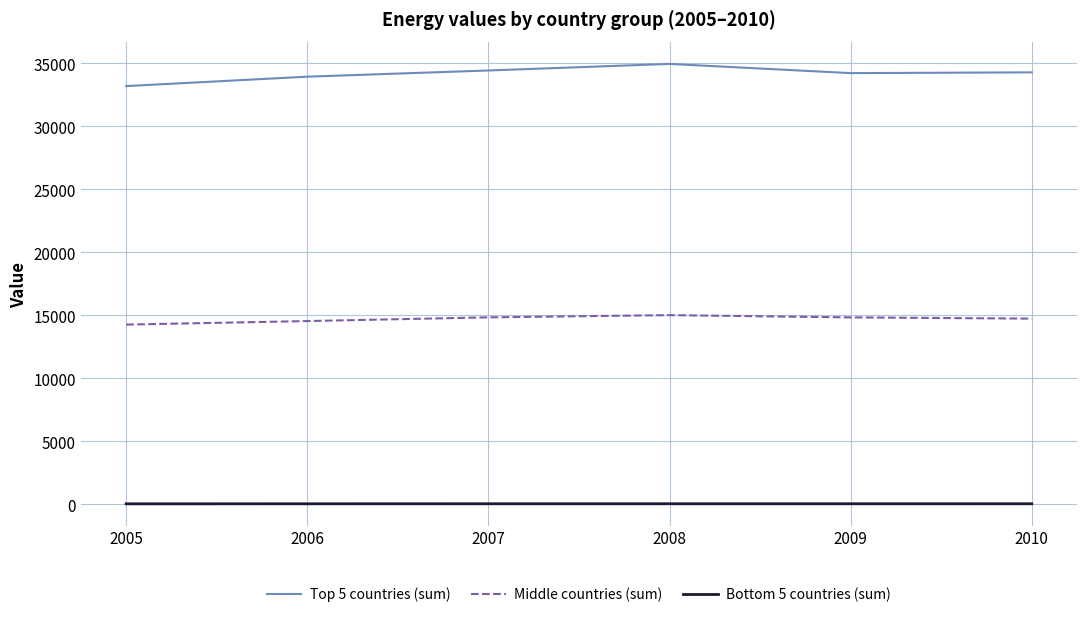

What is the spread (max minus min) of values at 2005?

33145.6